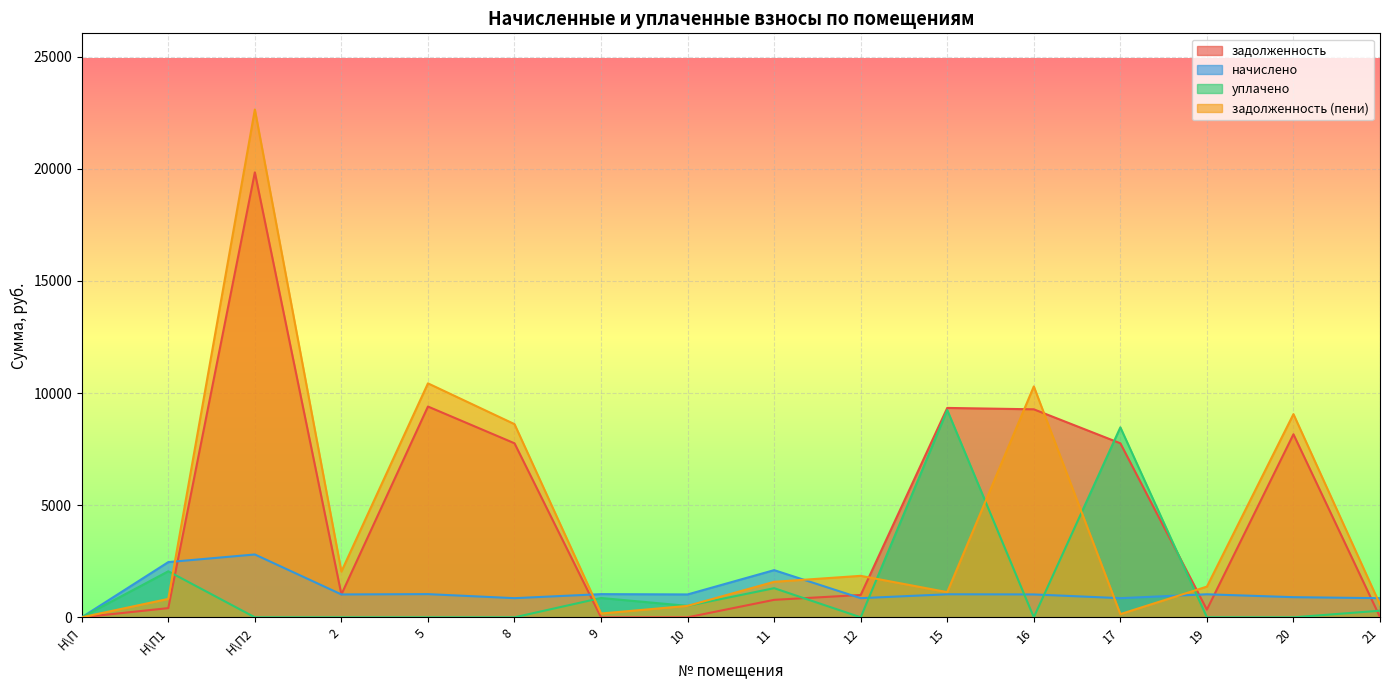

What is the total value across all series at 9?

2065.6